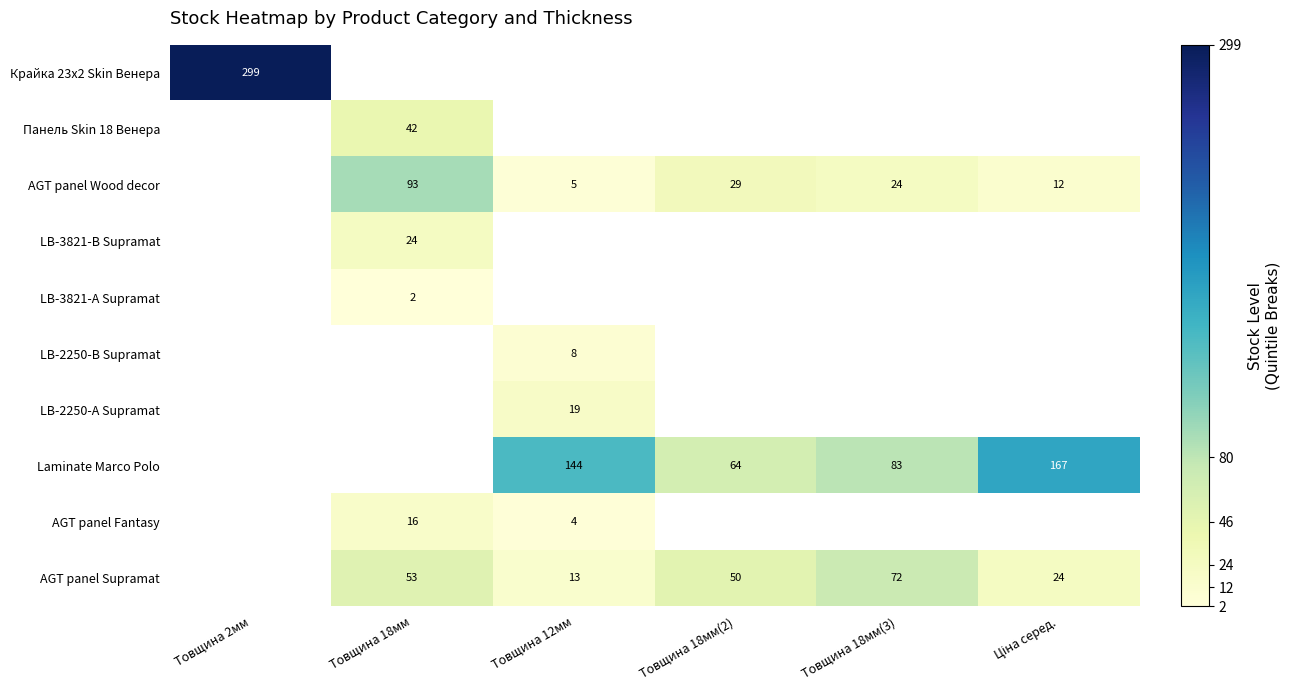

The value of LB-2250-А Supramat at Товщина 12мм is 31. True or false?

False